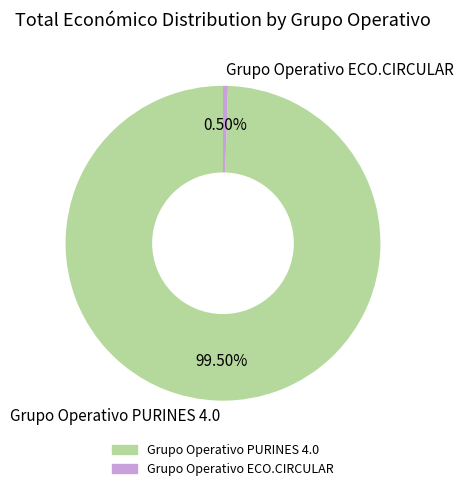

Do Grupo Operativo PURINES 4.0 and Grupo Operativo ECO.CIRCULAR together represent more than half of the pie?

Yes